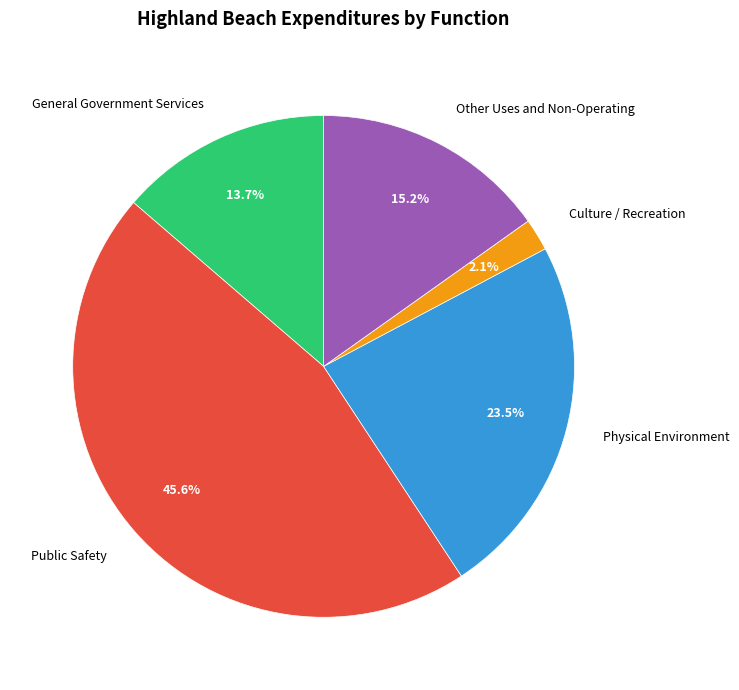

Which category has the biggest portion of the pie?

Public Safety